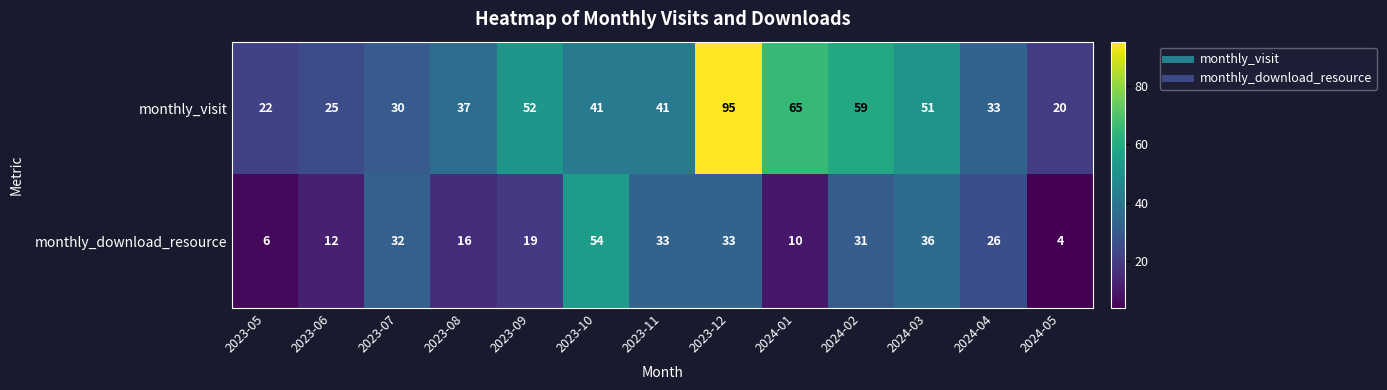

Reading left to right, extract all data points from this chart.

monthly_visit: 2023-05=22	2023-06=25	2023-07=30	2023-08=37	2023-09=52	2023-10=41	2023-11=41	2023-12=95	2024-01=65	2024-02=59	2024-03=51	2024-04=33	2024-05=20
monthly_download_resource: 2023-05=6	2023-06=12	2023-07=32	2023-08=16	2023-09=19	2023-10=54	2023-11=33	2023-12=33	2024-01=10	2024-02=31	2024-03=36	2024-04=26	2024-05=4